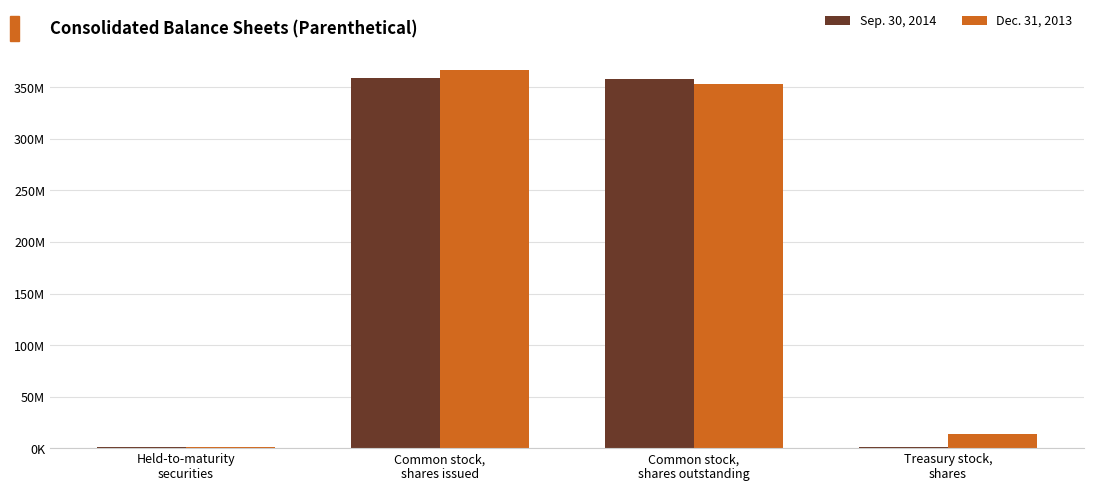

Where does the Sep. 30, 2014 series first go above 357758058?

Common stock,
shares issued